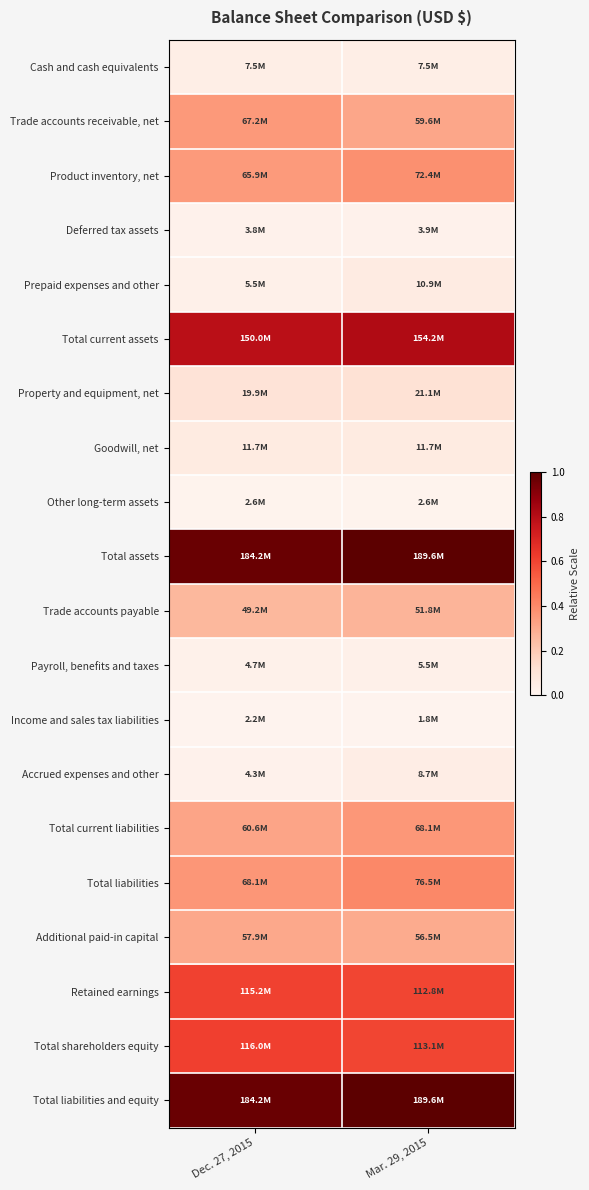

Between Dec. 27, 2015 and Mar. 29, 2015, which series saw the biggest shift?

Total liabilities